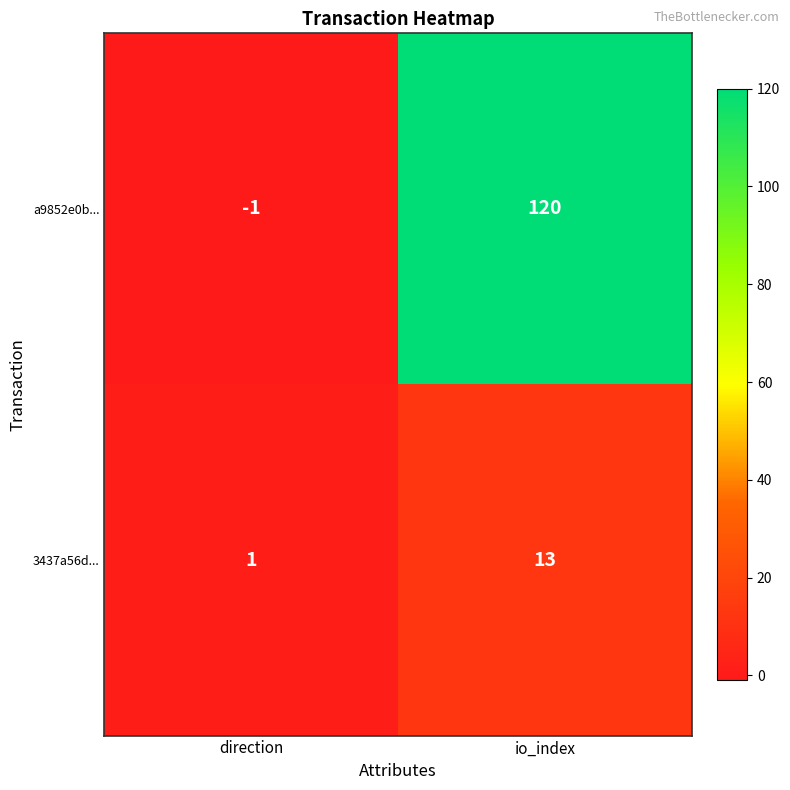

What is the difference between the a9852e0b... values at direction and io_index?

121